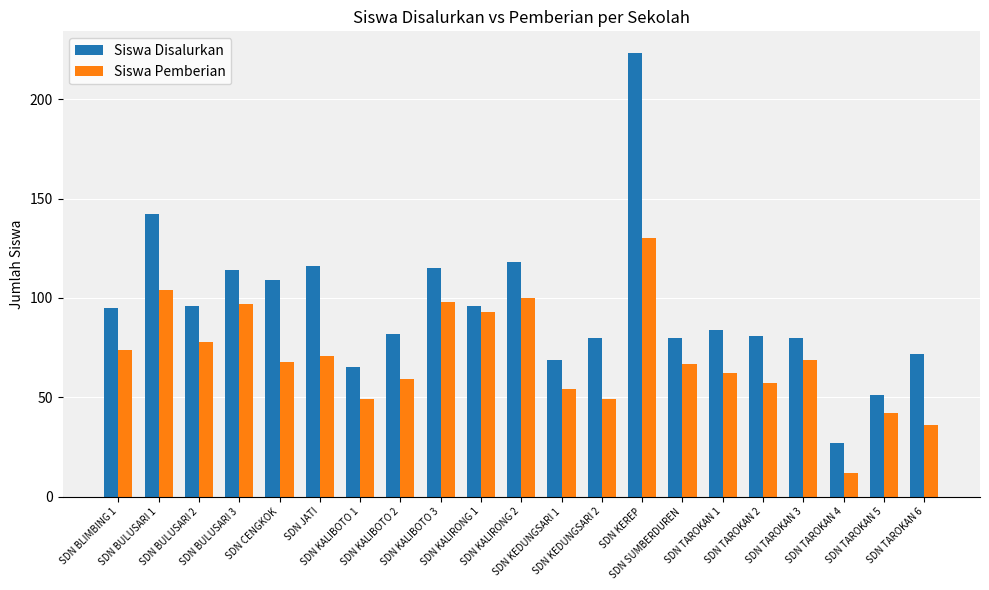

Where is Siswa Disalurkan nearest to the value 125?

SDN KALIRONG 2